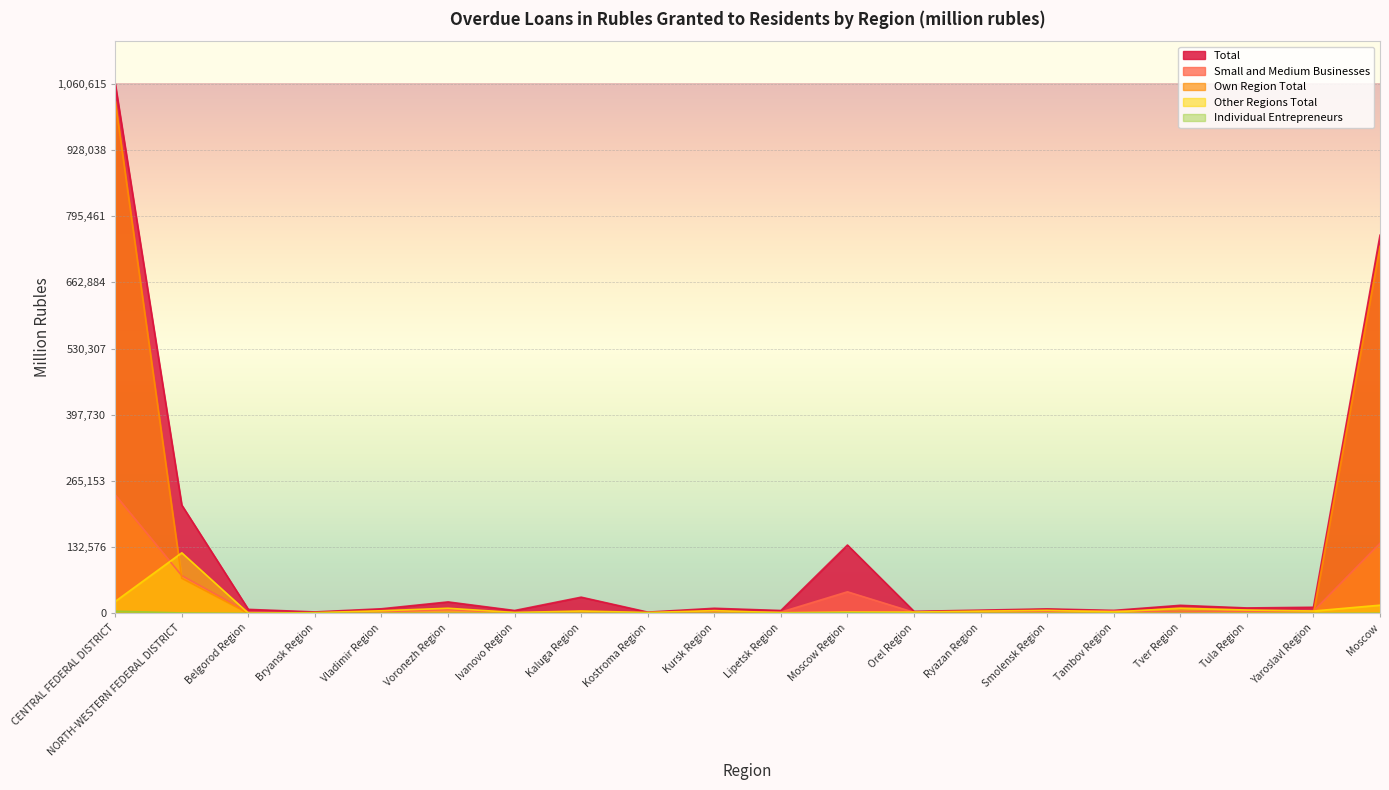

What is the average value of the Total series?

116912